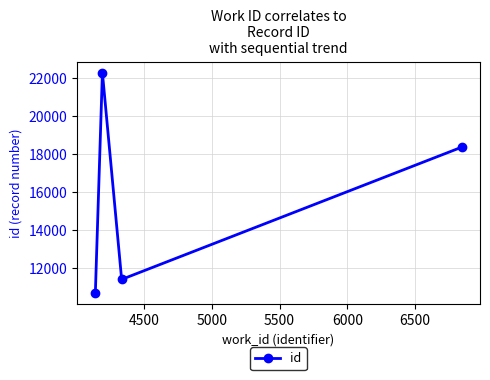

What is the difference between the maximum and second lowest values?

10923